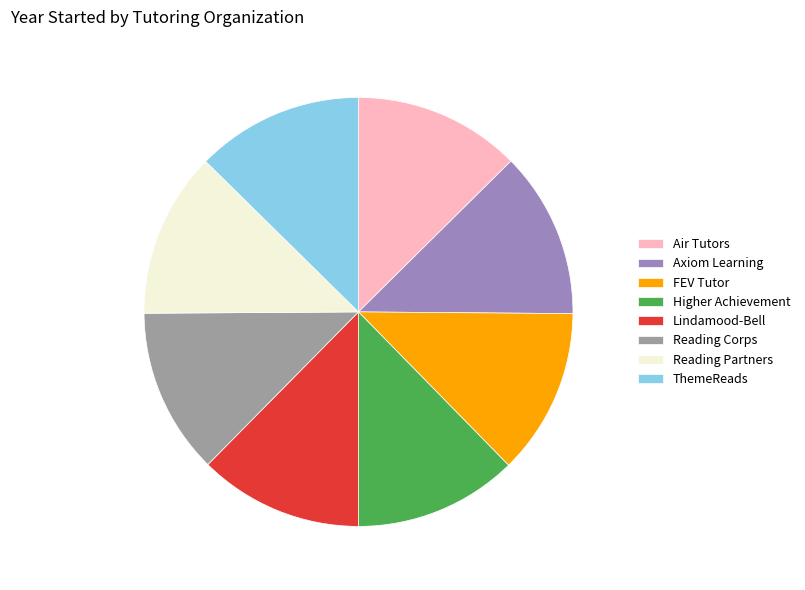

To the nearest percent, what is the average slice percentage?

12%